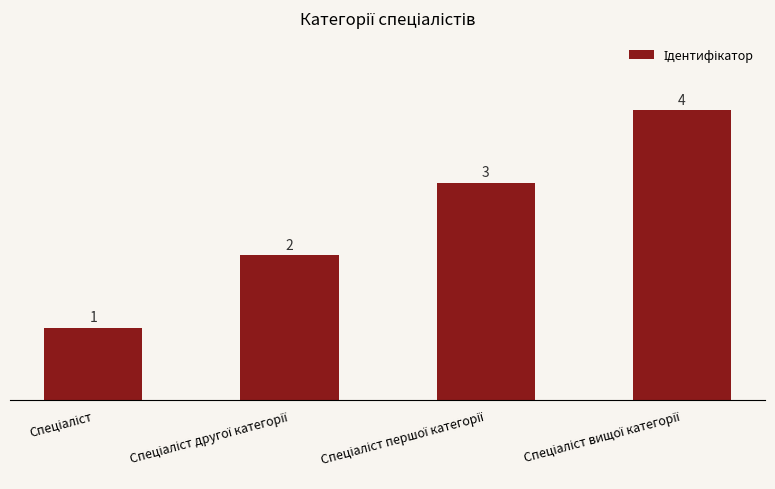

What is the sum of all values?

10